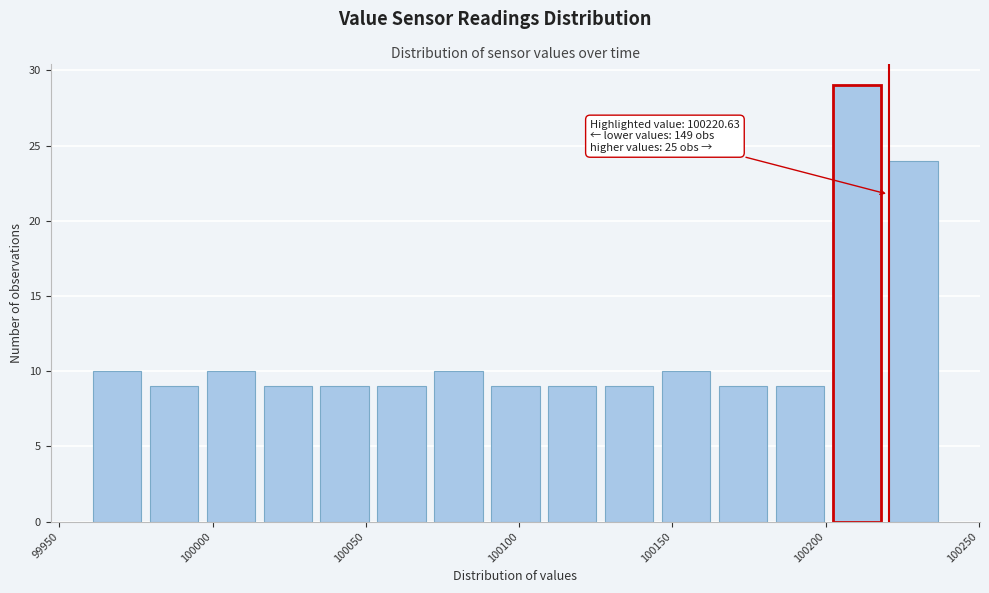

Read against the x-axis, roughly where is the centre of the tallest bar?

100210